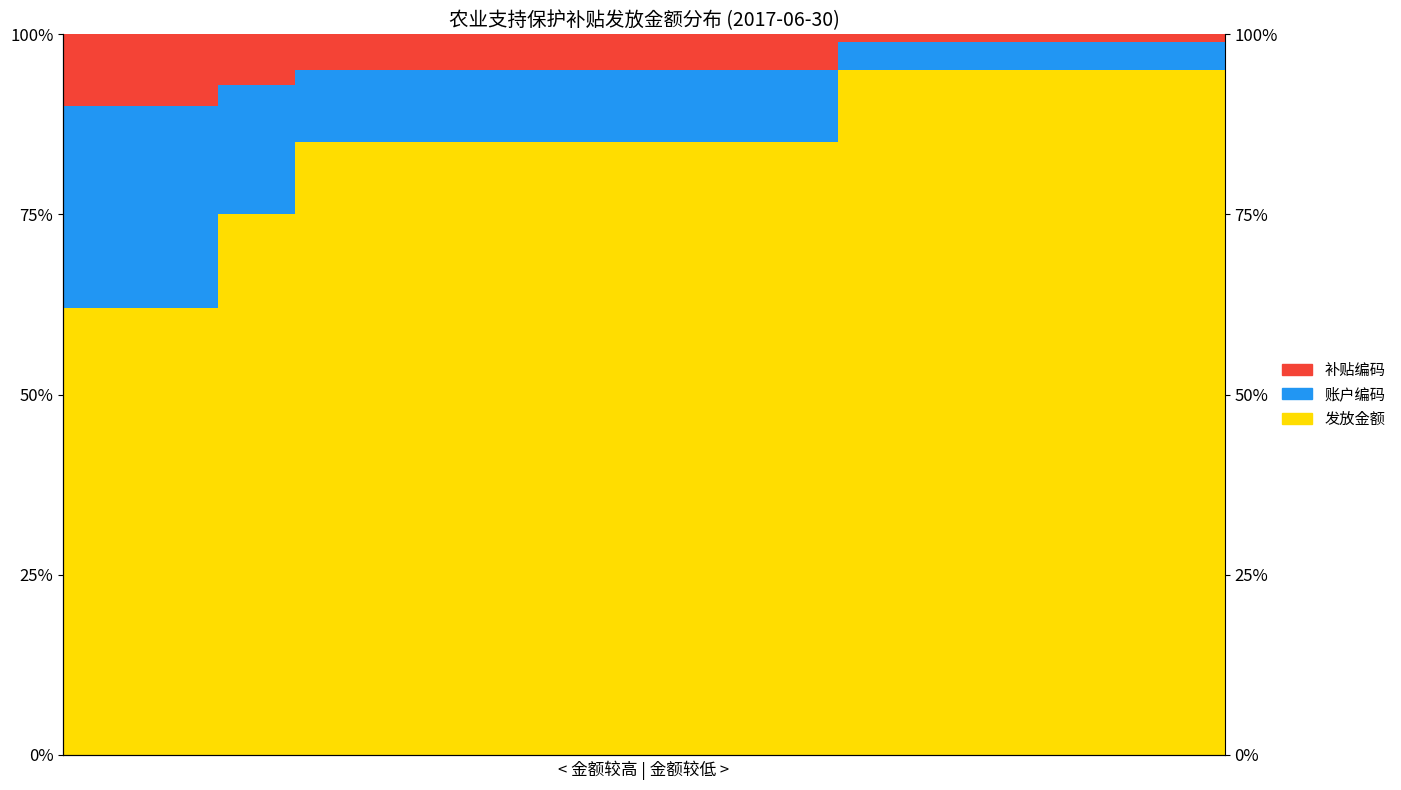

The value of 补贴编码 at 8 is 7. True or false?

False